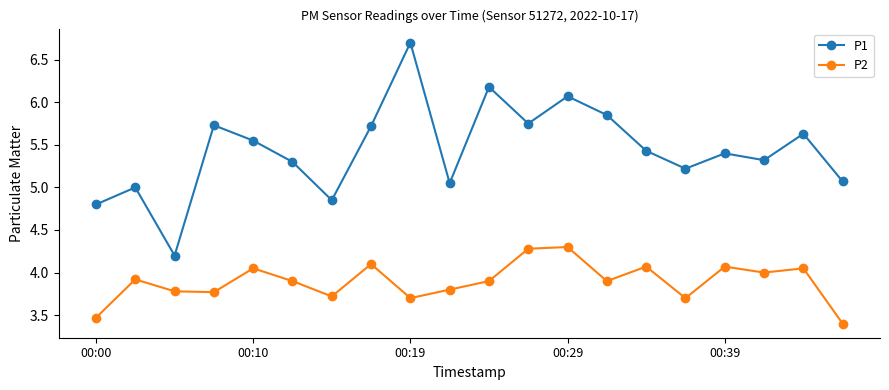

True or false: P1 and P2 cross at least once.

False